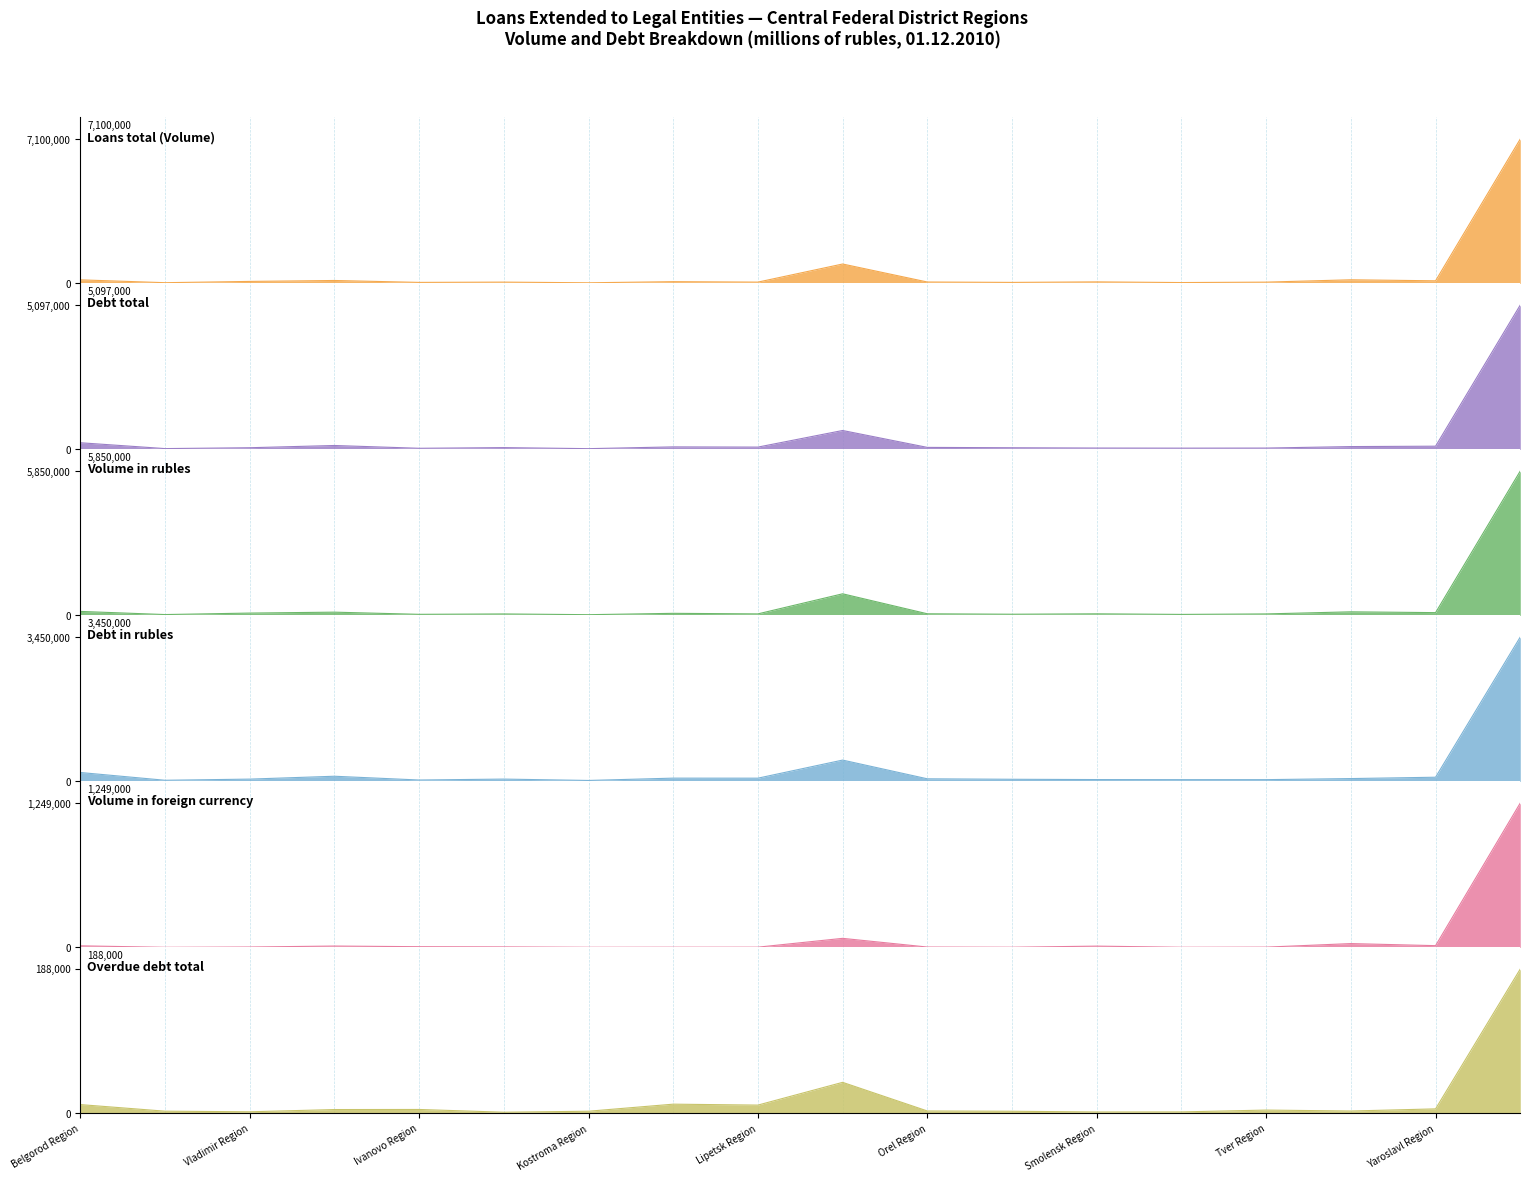

Rank the categories by Overdue debt total value from highest to lowest.

Moscow, Moscow Region, Kursk Region, Belgorod Region, Lipetsk Region, Yaroslavl Region, Ivanovo Region, Voronezh Region, Tver Region, Orel Region, Tula Region, Bryansk Region, Kostroma Region, Ryazan Region, Vladimir Region, Tambov Region, Smolensk Region, Kaluga Region